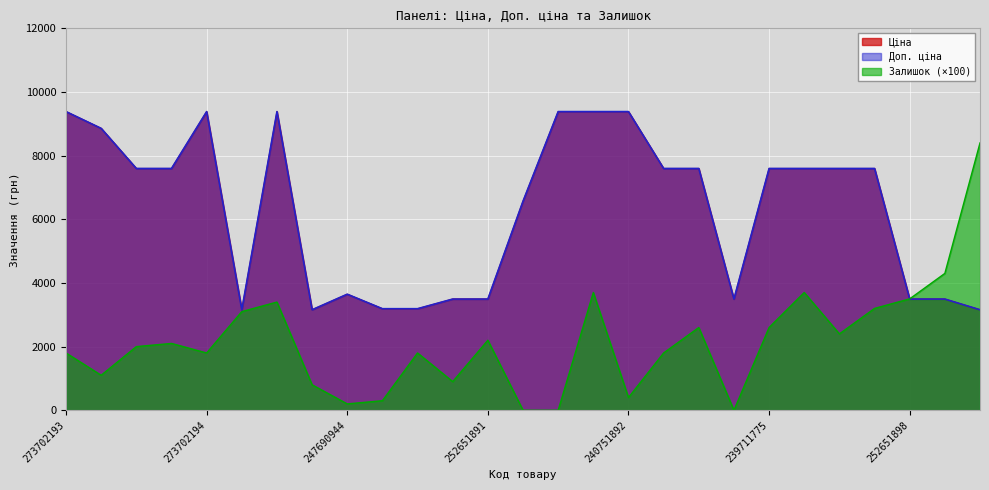

Where does the Доп. ціна series first go above 7596?

273702193